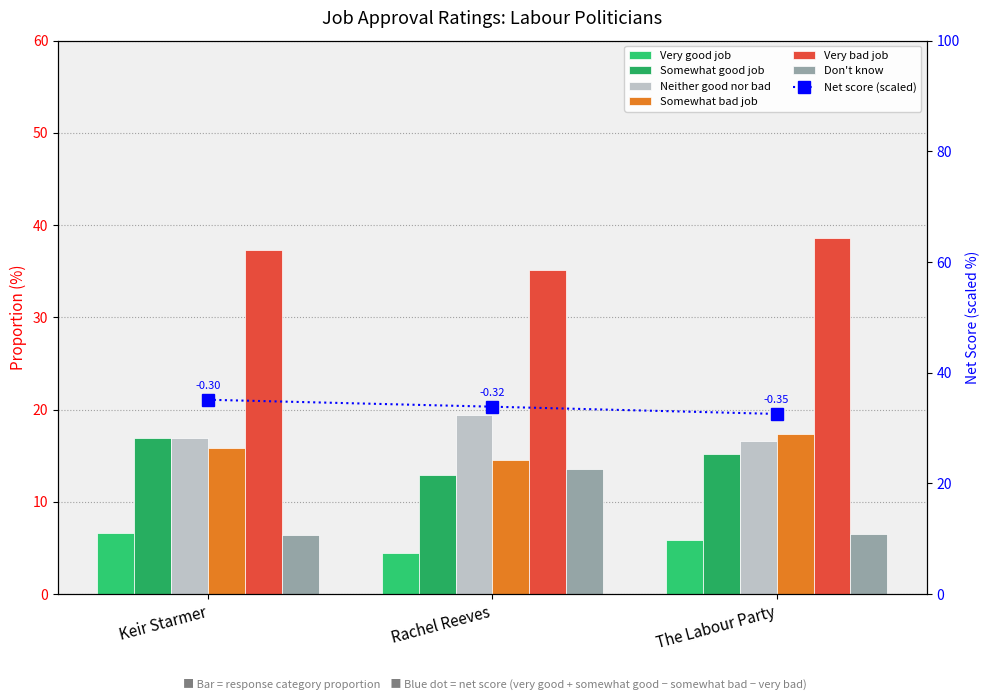

What is the sum of the Somewhat good job values at The Labour Party and Keir Starmer?

32.0